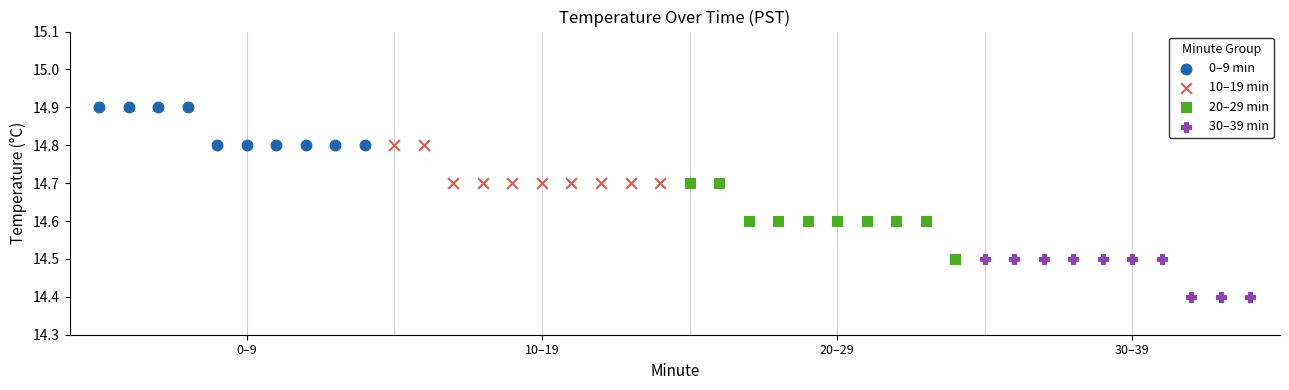

Which series contains the lowest Y value?

30–39 min